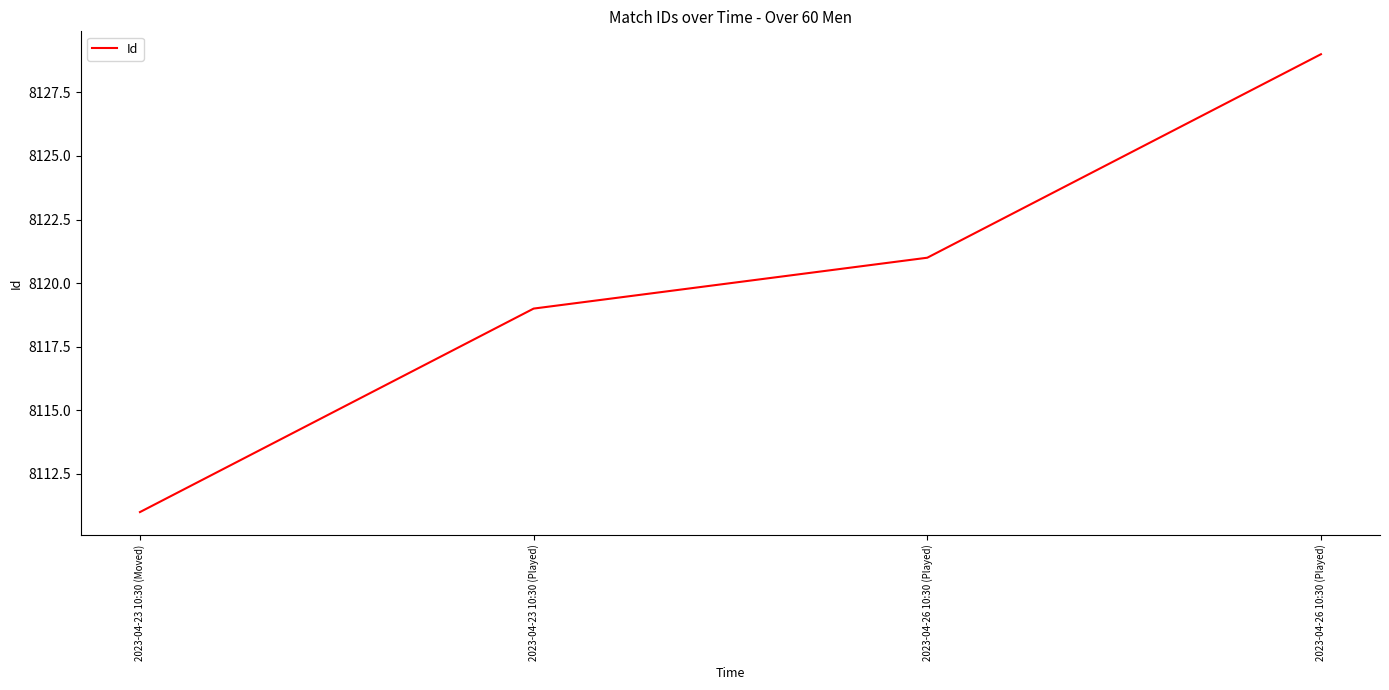

What value does the data have at 2023-04-23 10:30 (Played), to the nearest 10?

8120